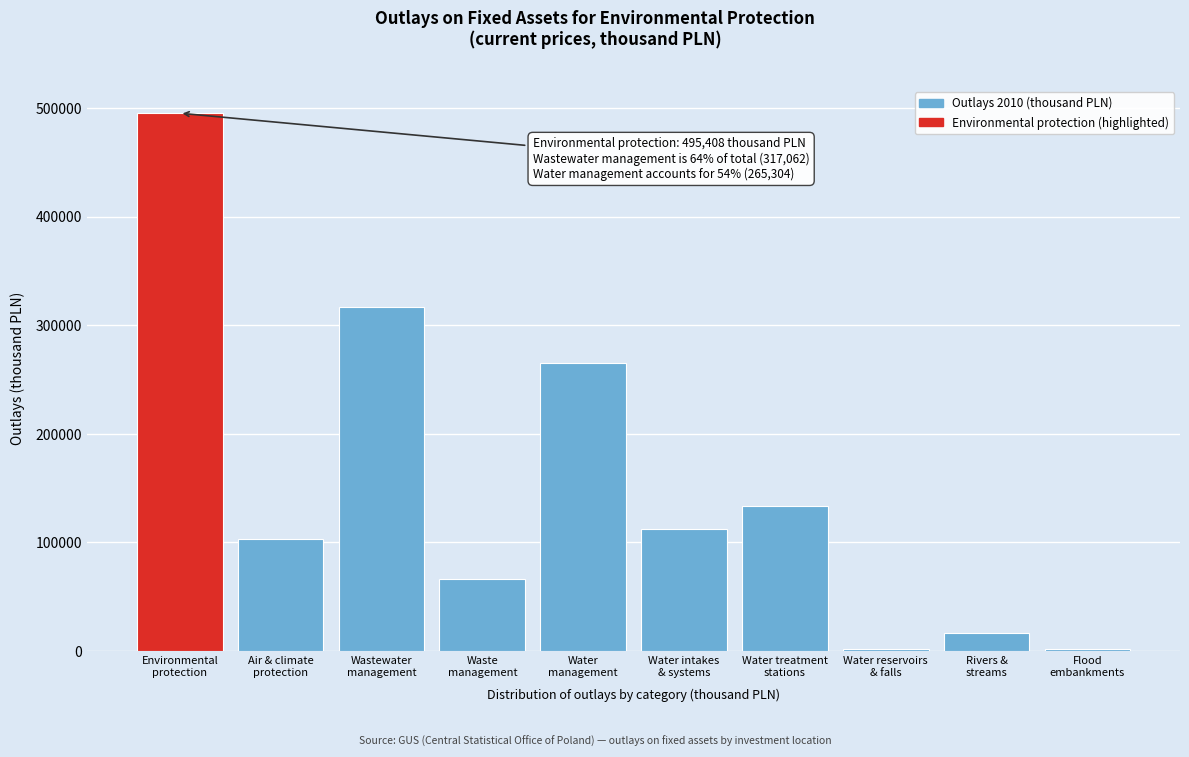

What is the value of the 6th bar from the left?

112008.0